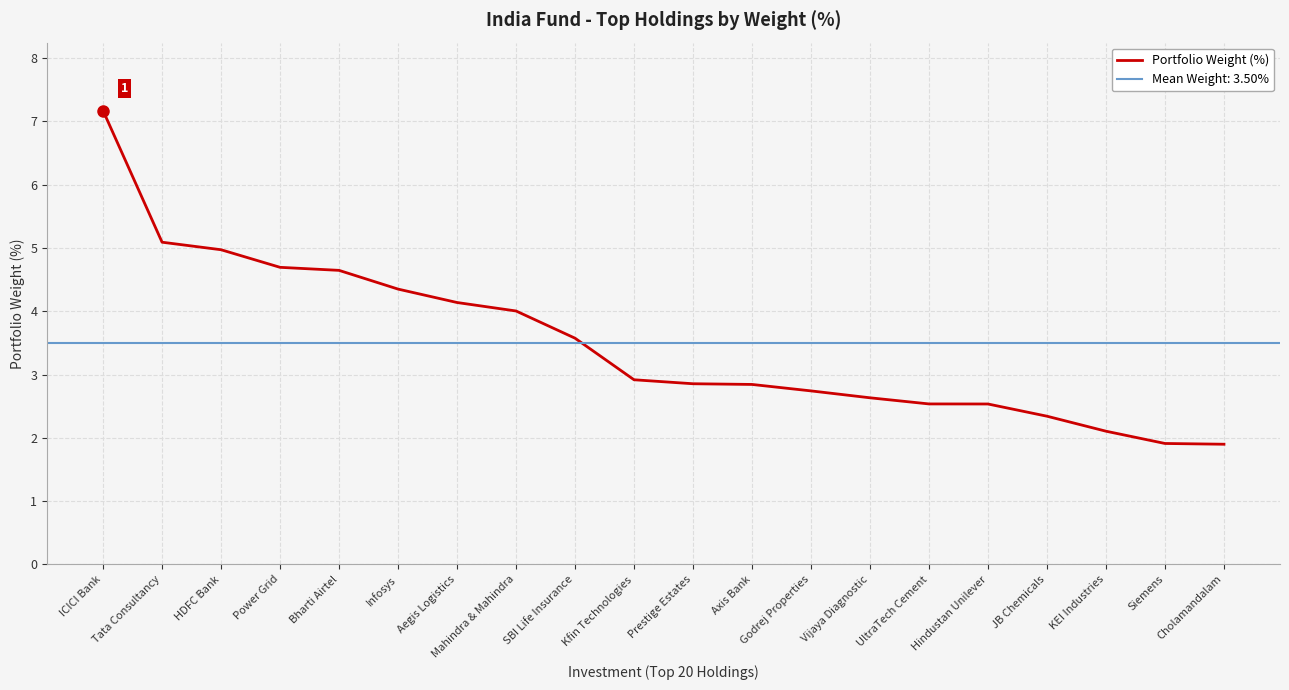

What is the greatest value displayed?

7.2